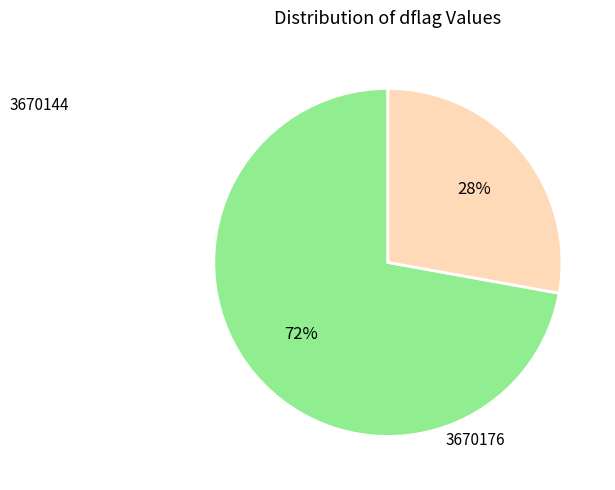

To the nearest percent, what is the difference between the largest and smallest slice percentages?

44%